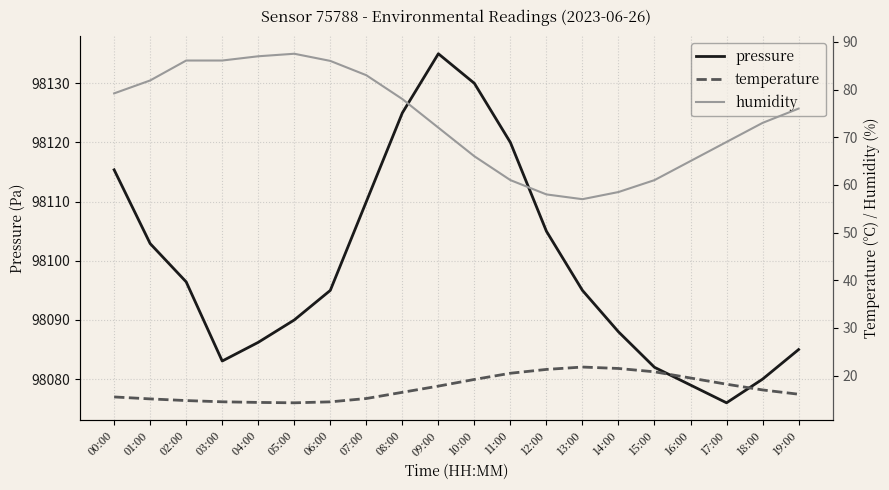

Read the humidity value at 11:00.

61.0